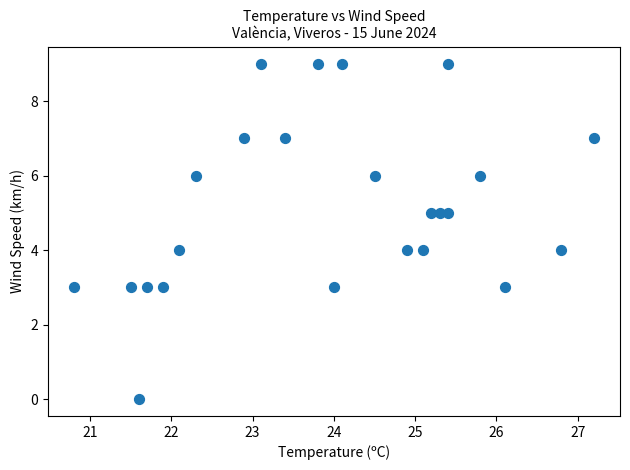

What is the range of Y values (max minus min)?

9